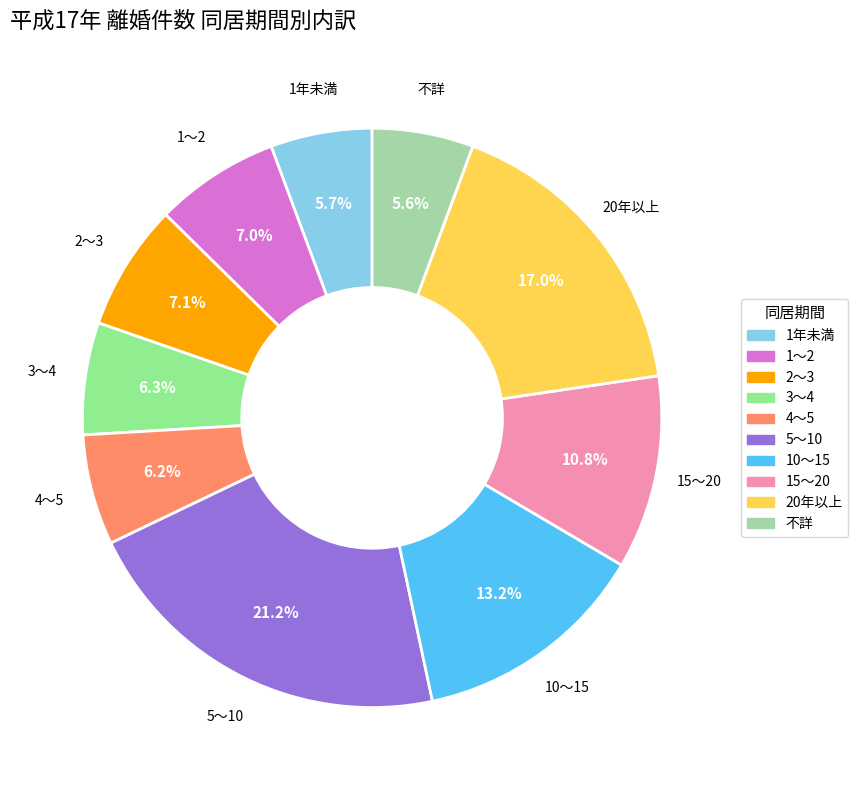

How much of the chart is everything except 1～2?

93.0%